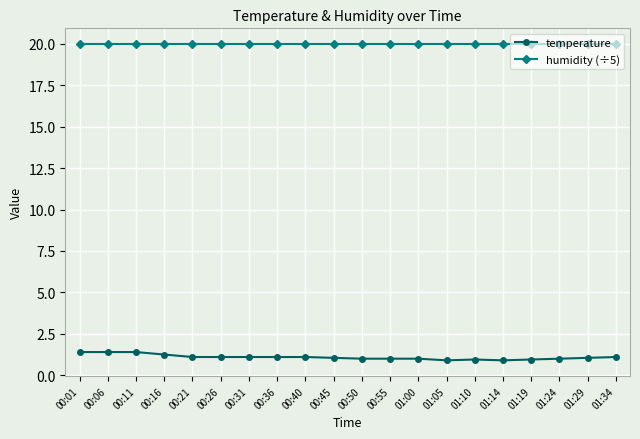

At how many categories does at least one series exceed 15?

20